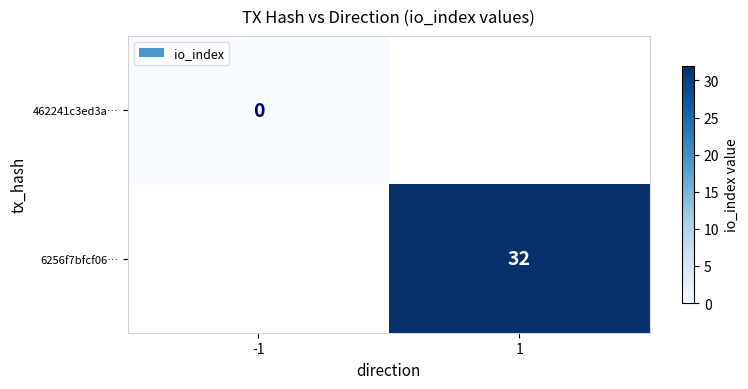

The 6256f7bfcf06… series shows 32 at 1. True or false?

True